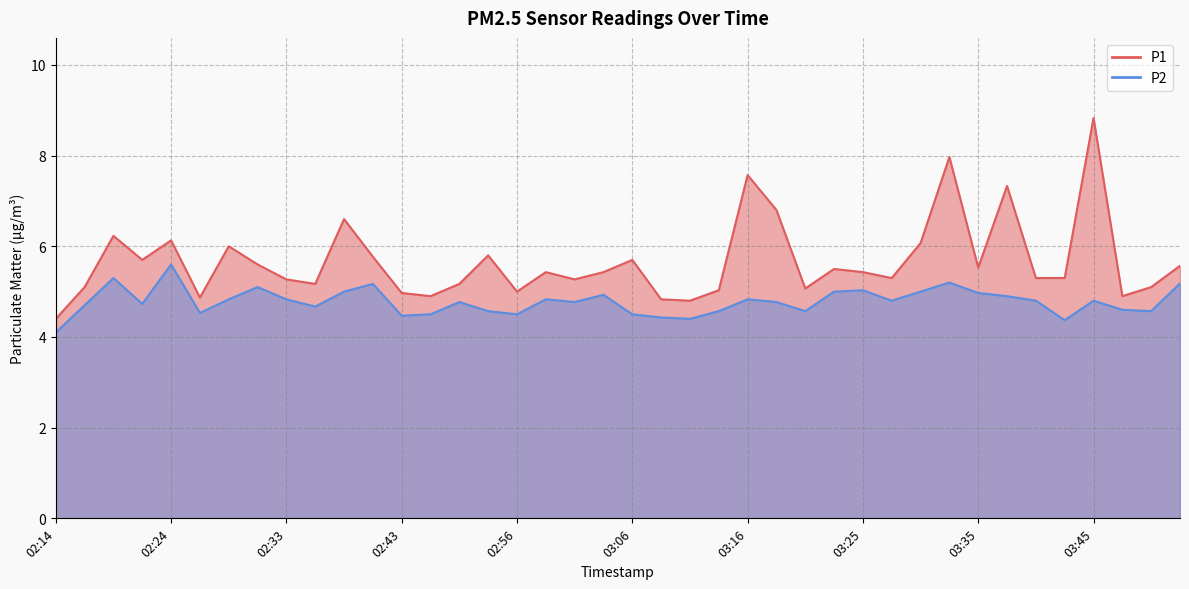

In P2, how many points are lower than both neighbors (excluding endpoints)?

11